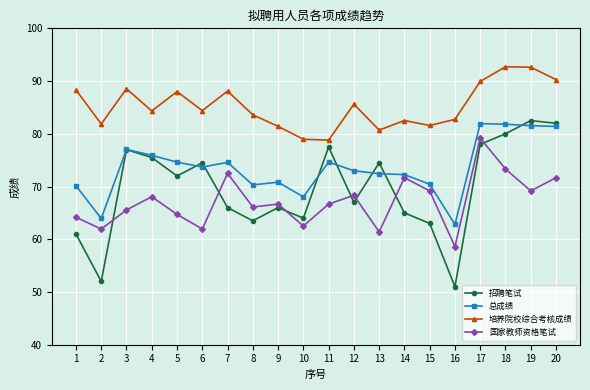

Is the value of 招聘笔试 at 11 greater than the value of 培养院校综合考核成绩 at 13?

No